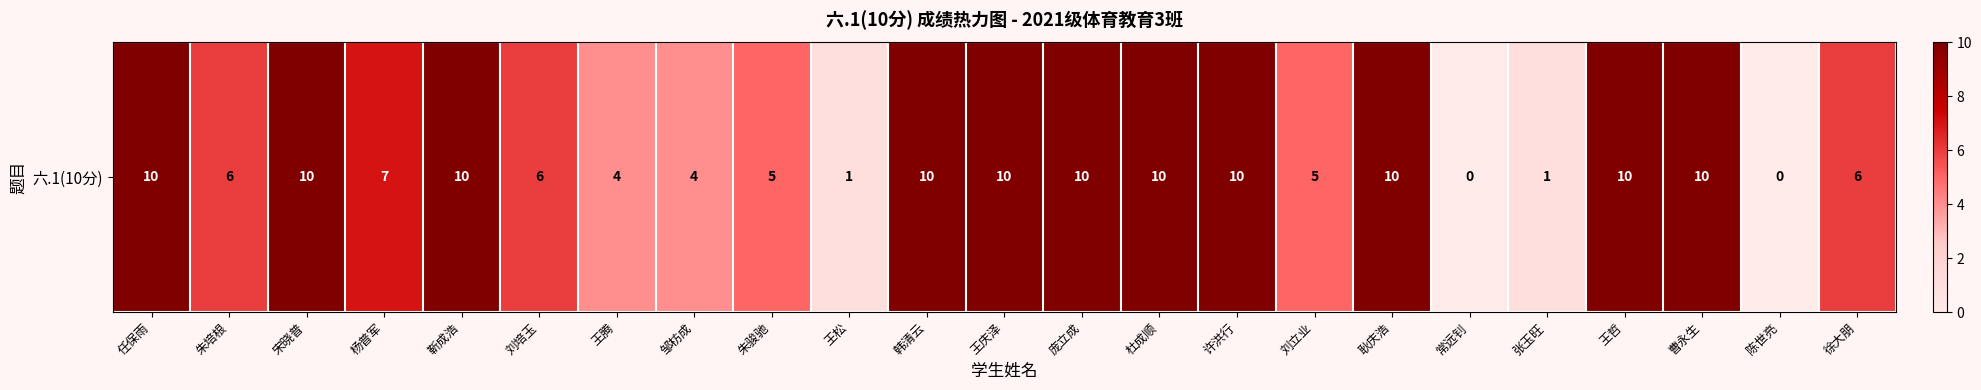

What is the sum of all values?

155